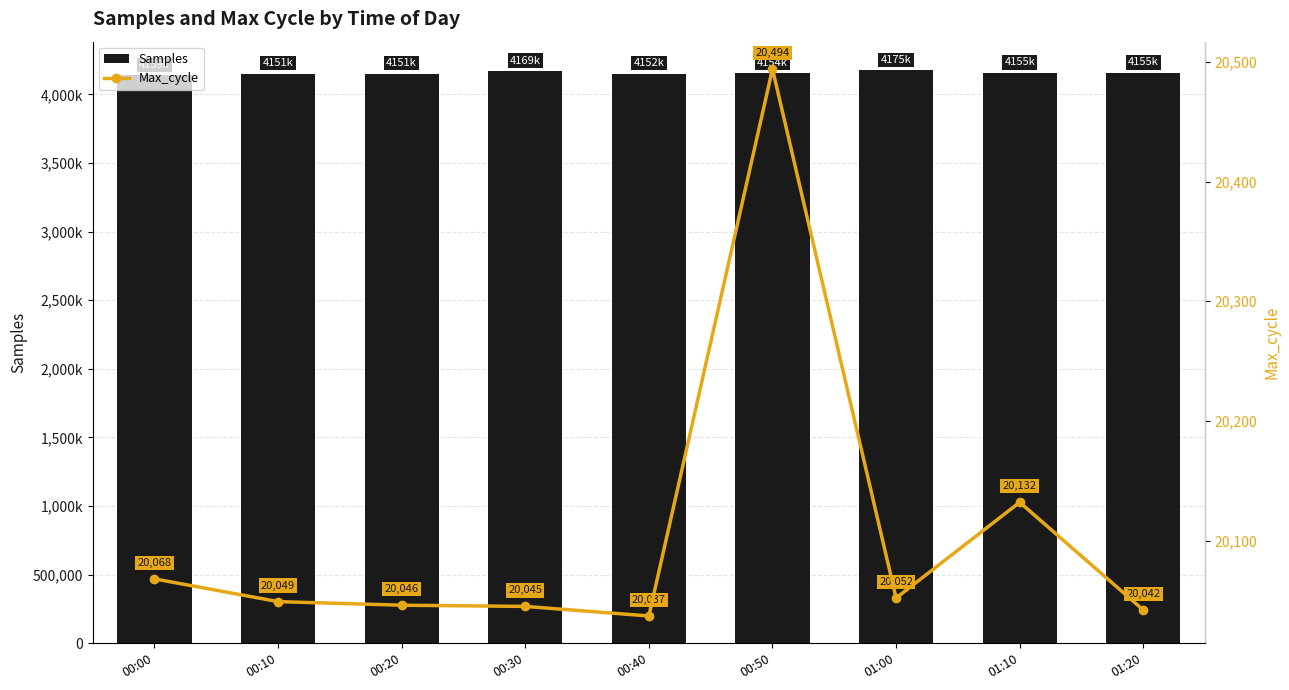

What is the difference between the Samples values at 00:10 and 00:50?

2603